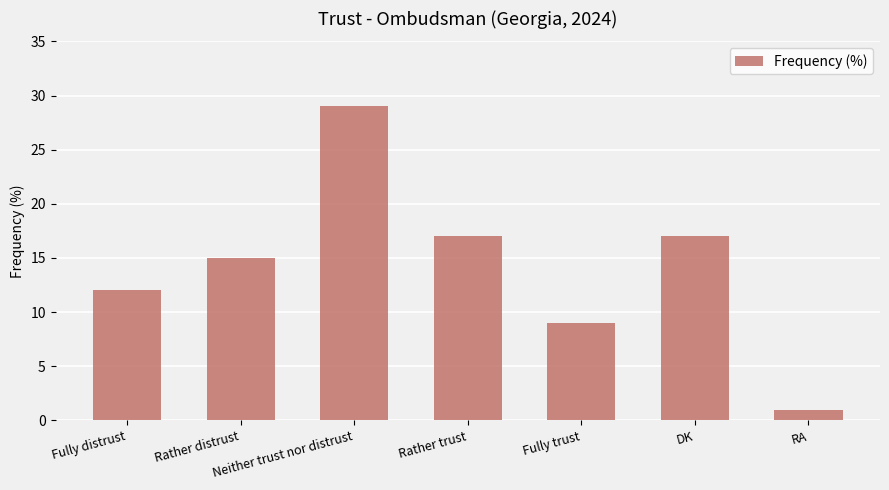

The chart shows a value of 1 at RA. True or false?

True